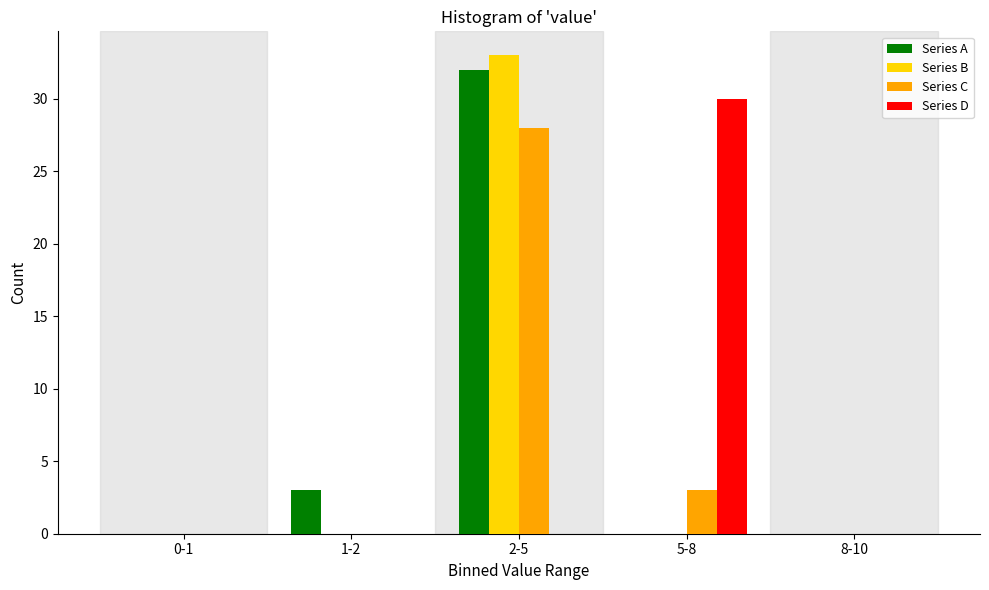

Reading right to left, transcribe all the data shown in this chart.

Series A: 8-10=0	5-8=0	2-5=32	1-2=3	0-1=0
Series B: 8-10=0	5-8=0	2-5=33	1-2=0	0-1=0
Series C: 8-10=0	5-8=3	2-5=28	1-2=0	0-1=0
Series D: 8-10=0	5-8=30	2-5=0	1-2=0	0-1=0